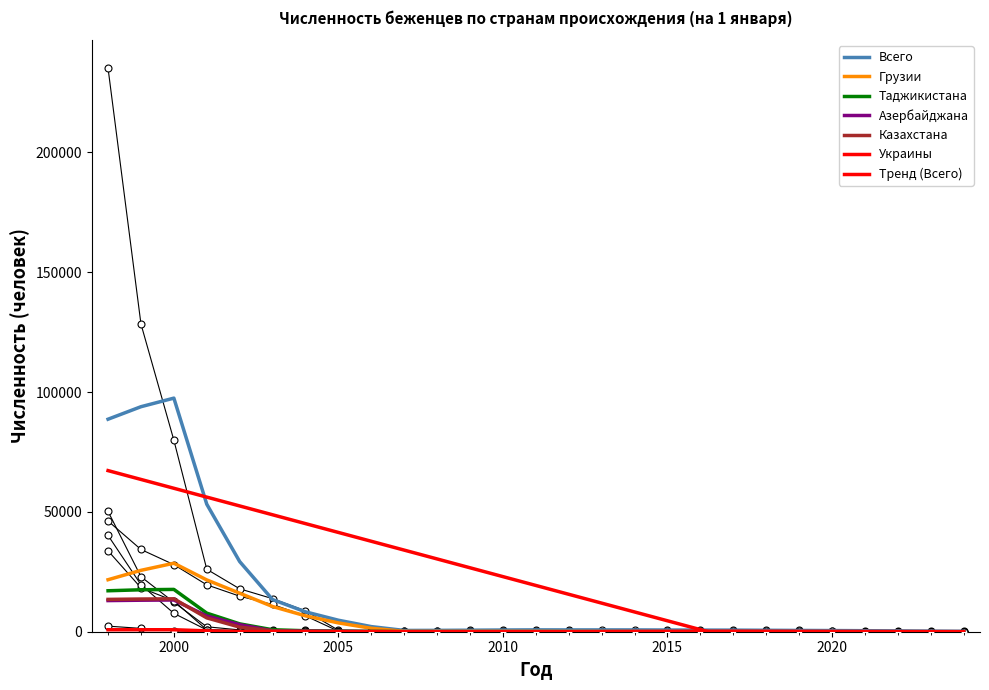

Which series has the largest Y range (max minus min)?

Всего